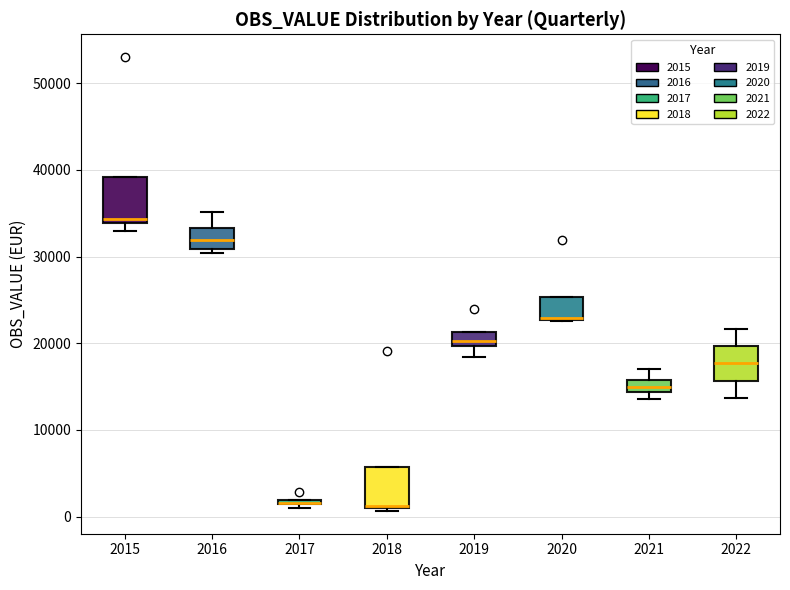

Where is the lower edge of the box at x = 2017 on the y-axis? The values are not printed on the chart, so give them approximately, as read against the axis.

1000